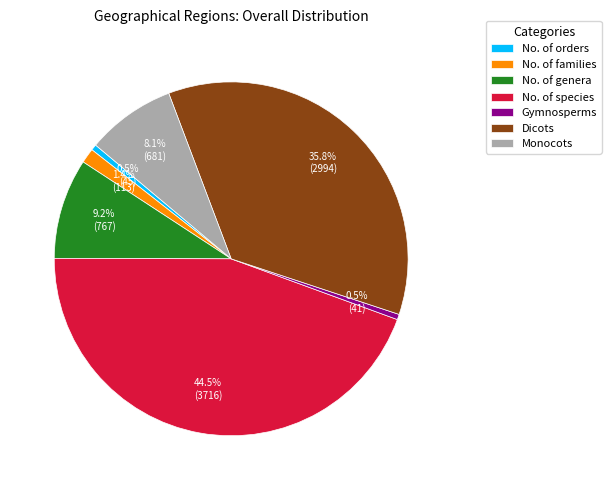

What portion of the pie excludes No. of orders?

99.5%